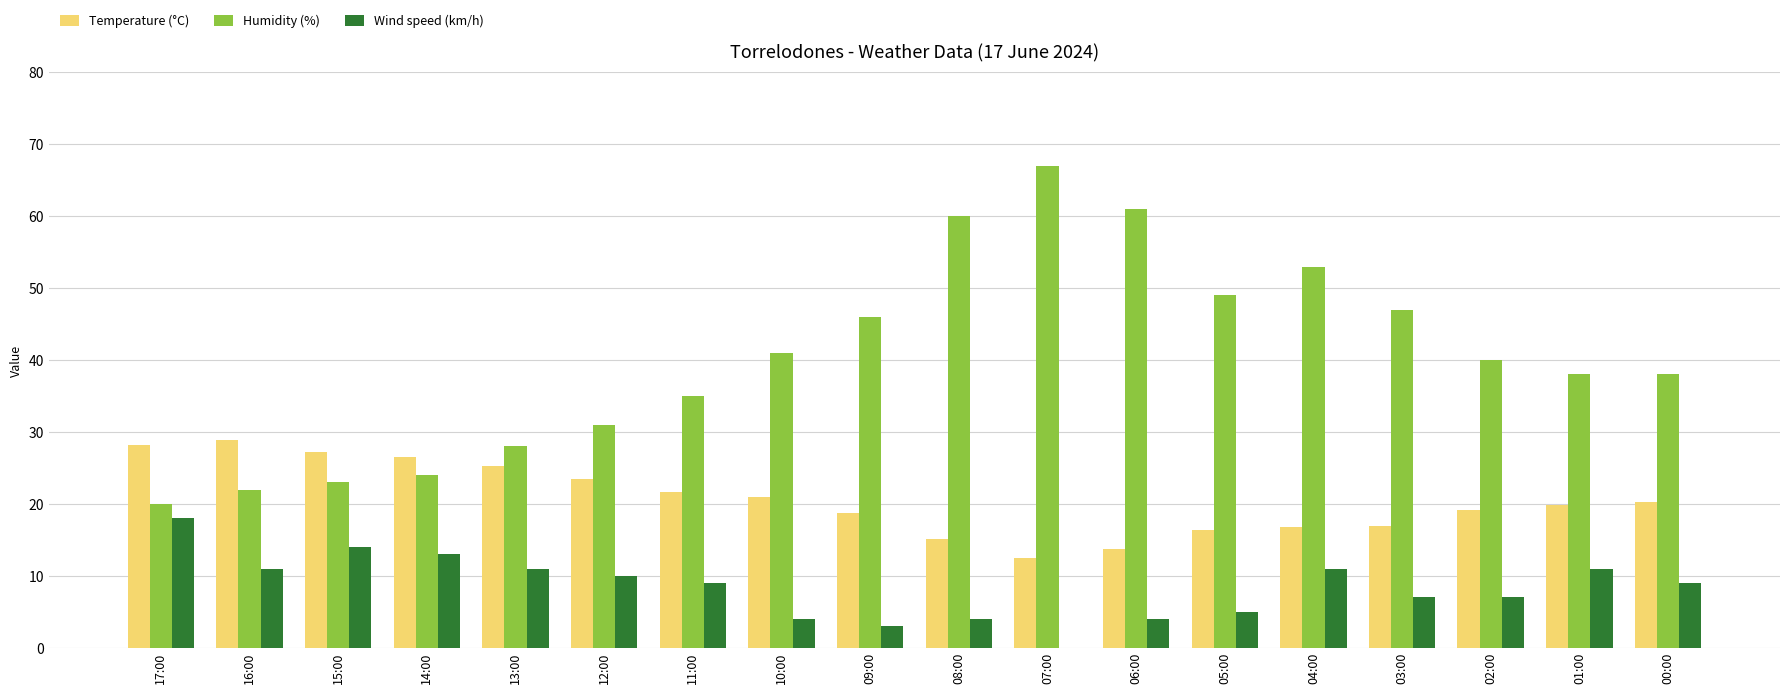

Is the value of Humidity (%) at 09:00 greater than the value of Temperature (°C) at 02:00?

Yes